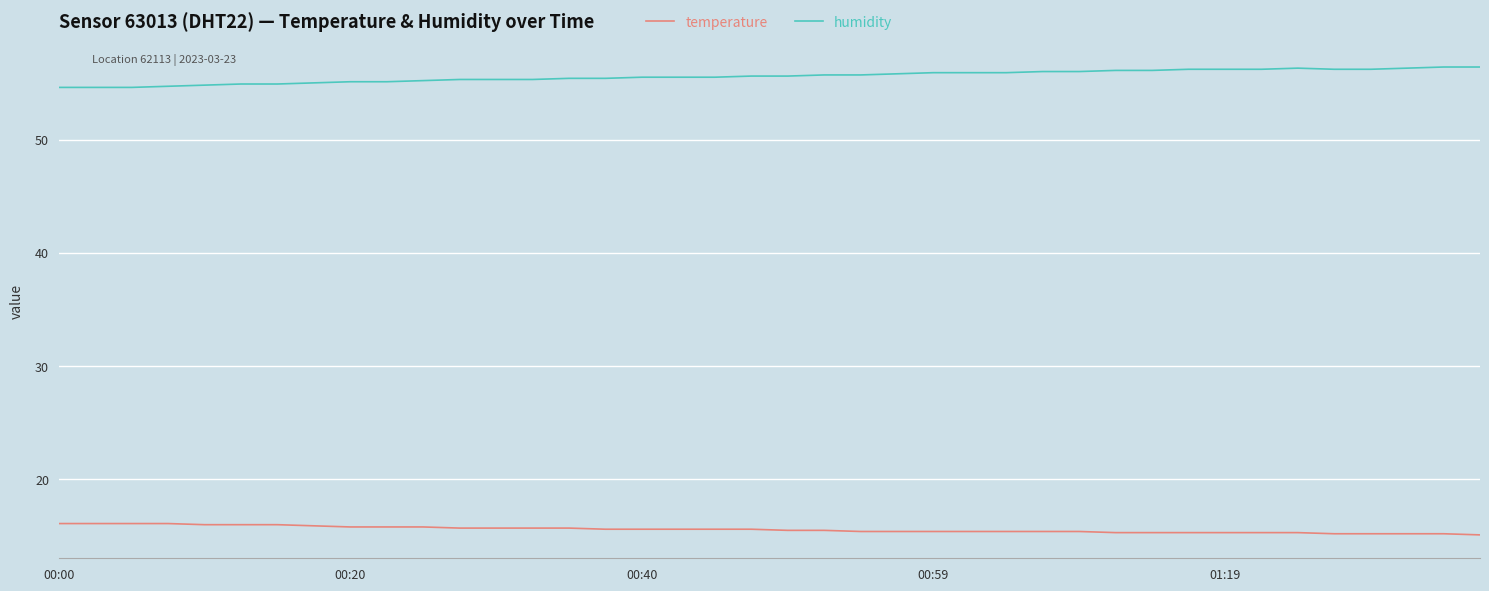

Rank the series by their maximum value, from highest to lowest.

humidity, temperature